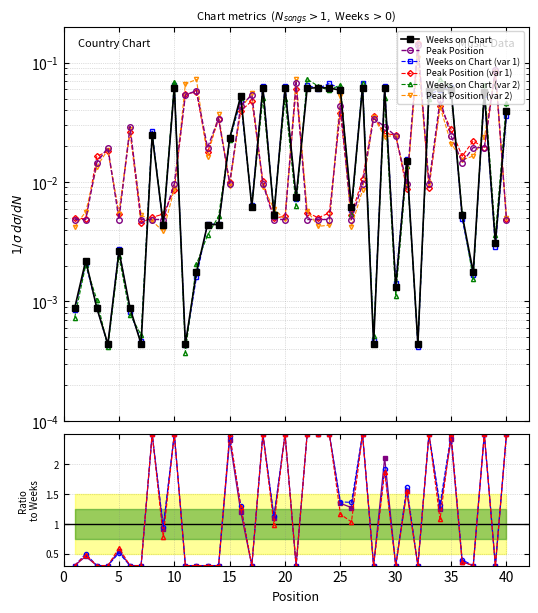

The Weeks on Chart series shows 0.1 at 29. True or false?

False